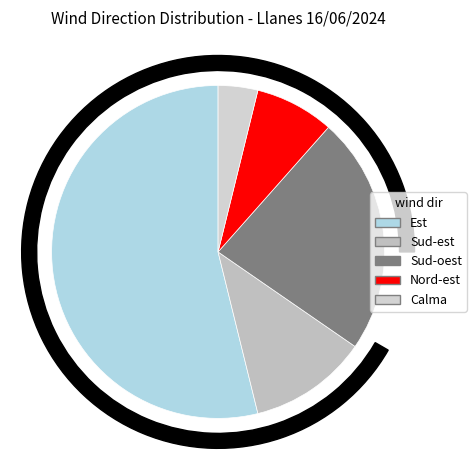

How much of the chart is everything except Calma?

96.2%